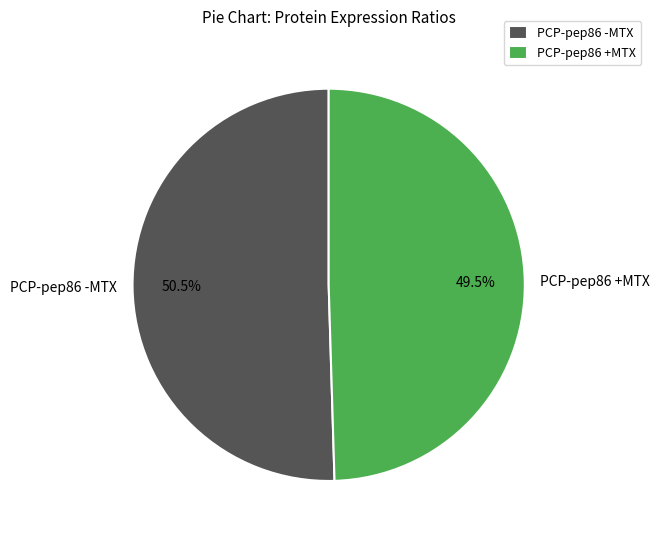

What is the total percentage of PCP-pep86 -MTX and PCP-pep86 +MTX?

100.0%